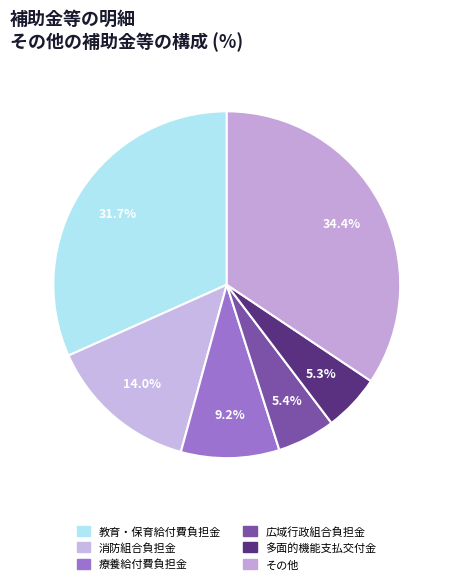

How many slices are in this pie chart?

6